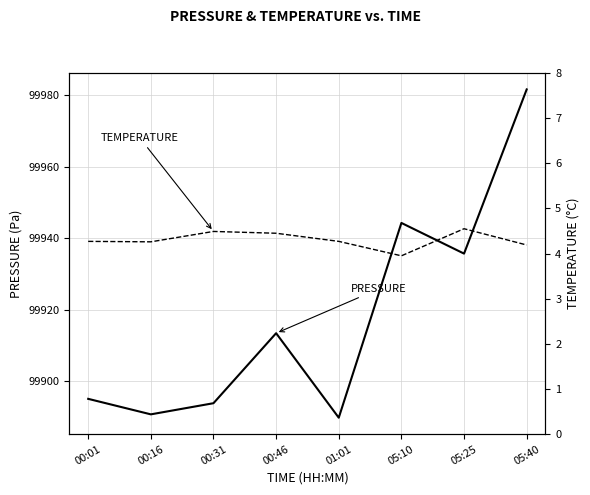

True or false: pressure has more than 2 interior local peaks.

False